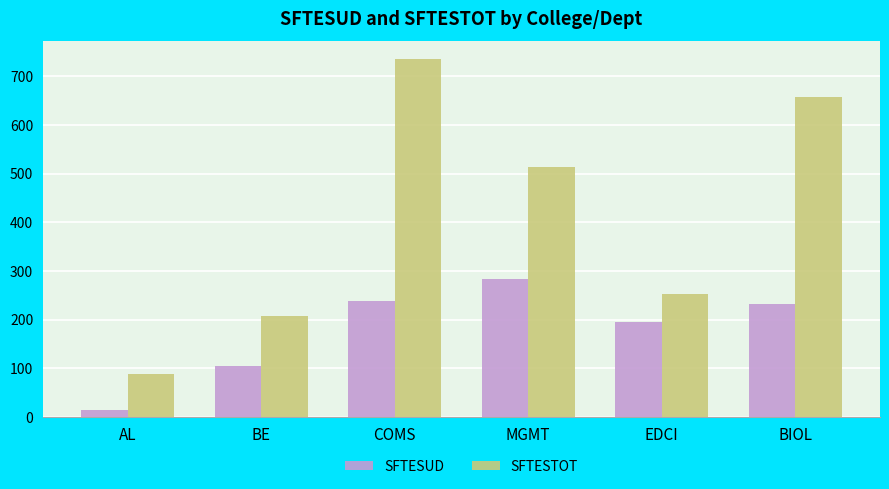

What is the average value of the SFTESUD series?

178.0